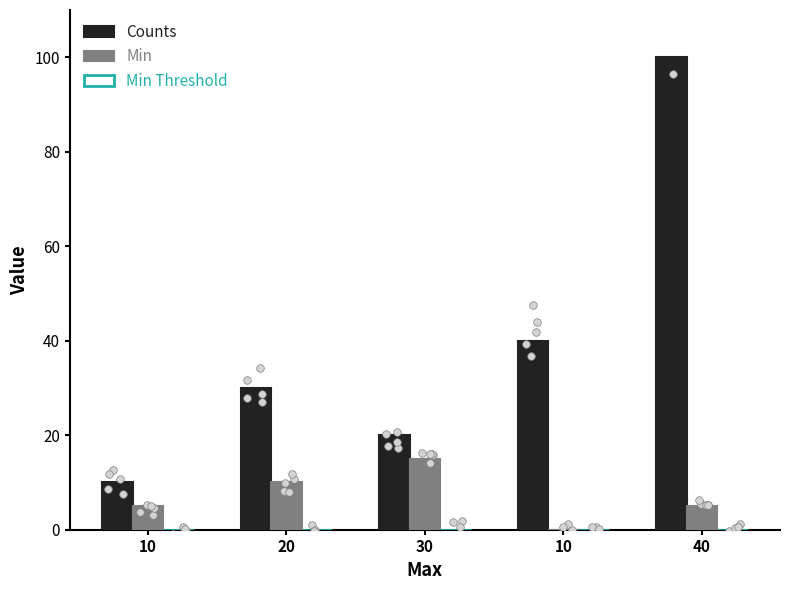

Which series reaches the minimum Y coordinate?

Min